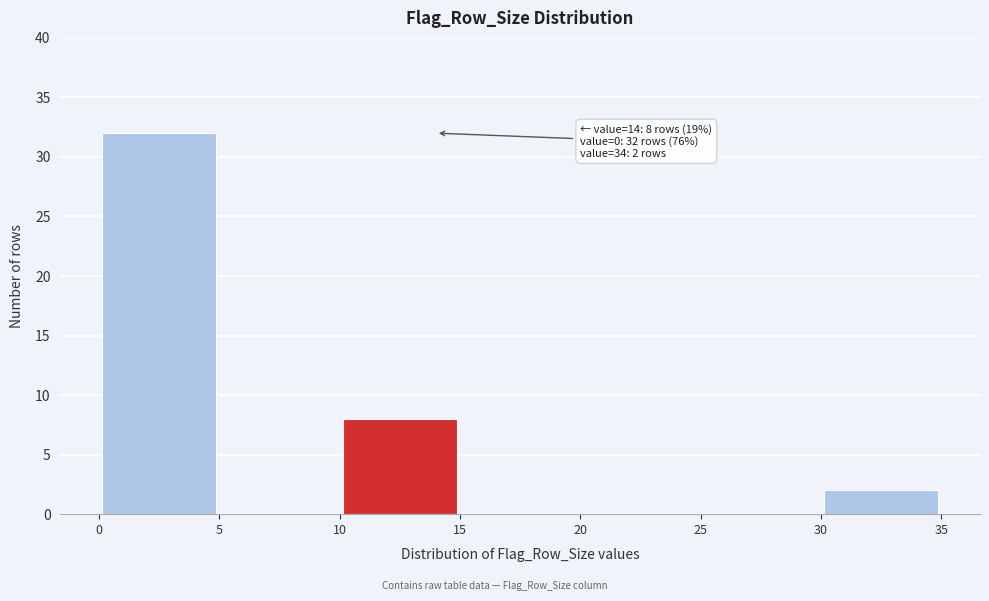

Over which range of the x-axis is the bar tallest?

0 to 5